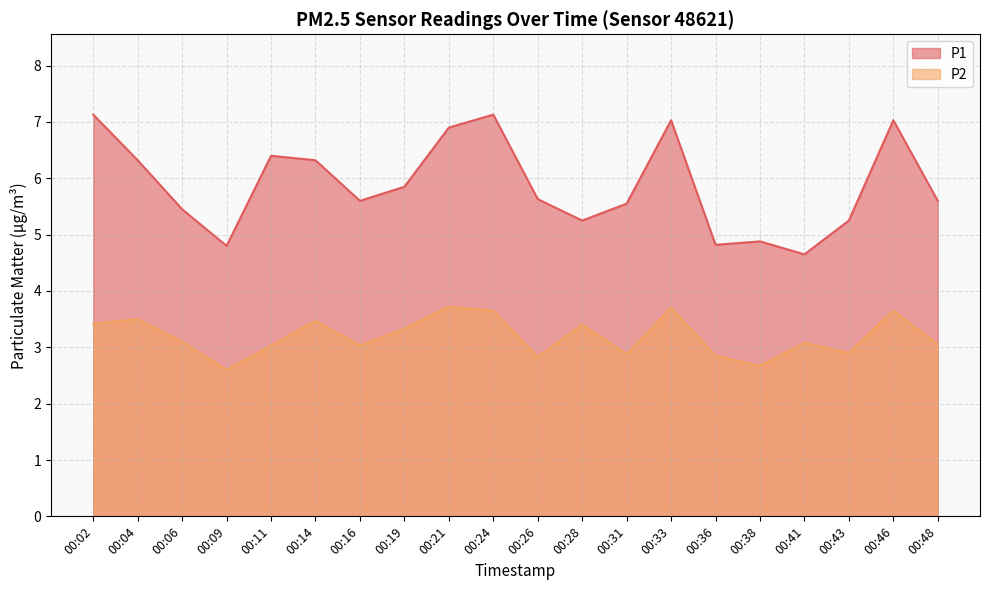

At which label does P1 first exceed 5?

00:02